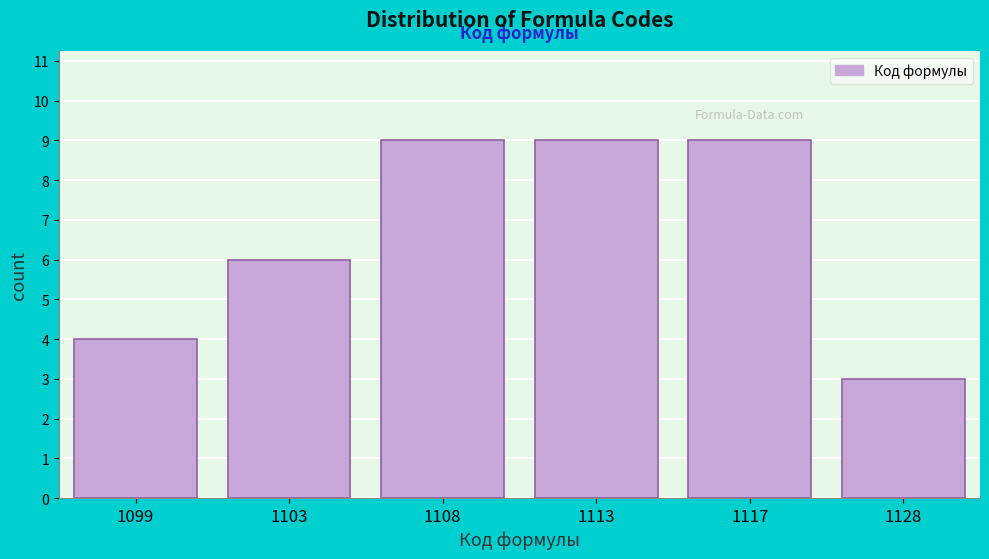

Reading left to right, transcribe all the data shown in this chart.

1099=4	1103=6	1108=9	1113=9	1117=9	1128=3